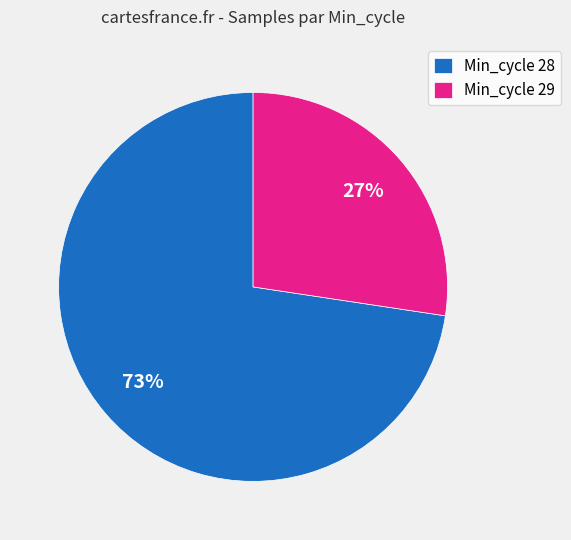

What is the largest slice in the pie chart?

Min_cycle 28